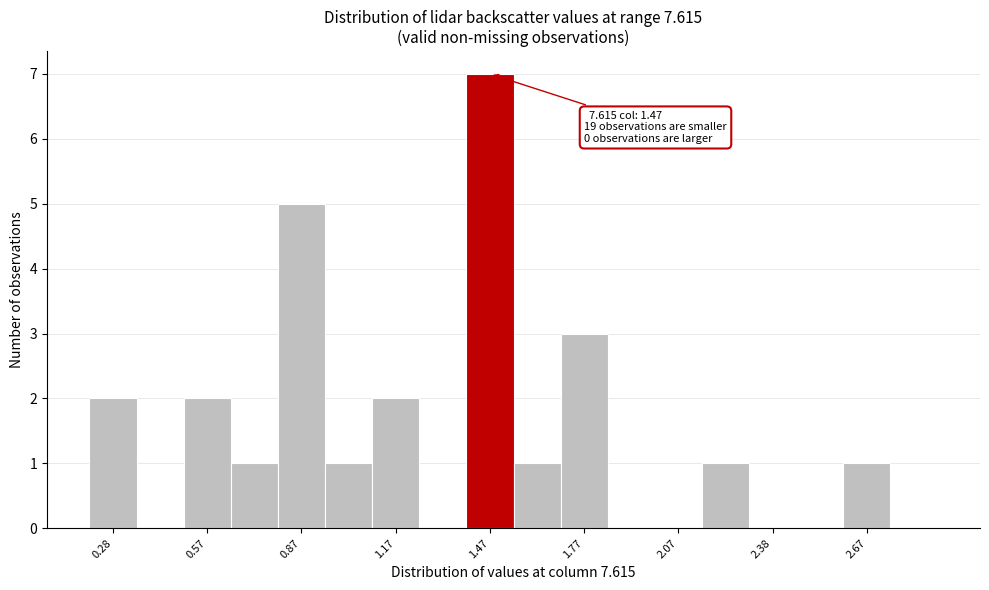

Read against the x-axis, roughly where is the centre of the tallest bar?

1.50